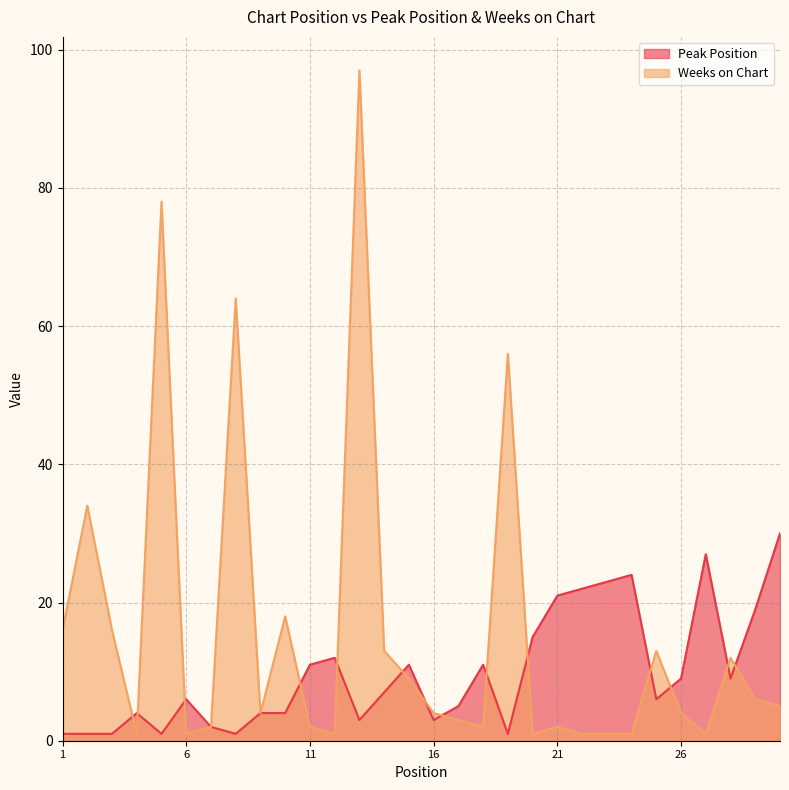

The Peak Position series shows 15 at 15. True or false?

False